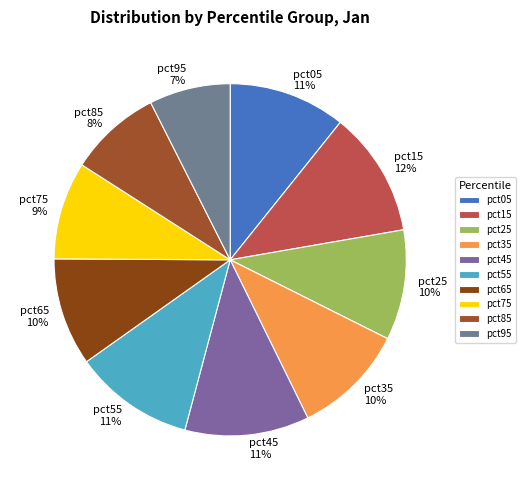

To the nearest percent, what is the average slice percentage?

10%